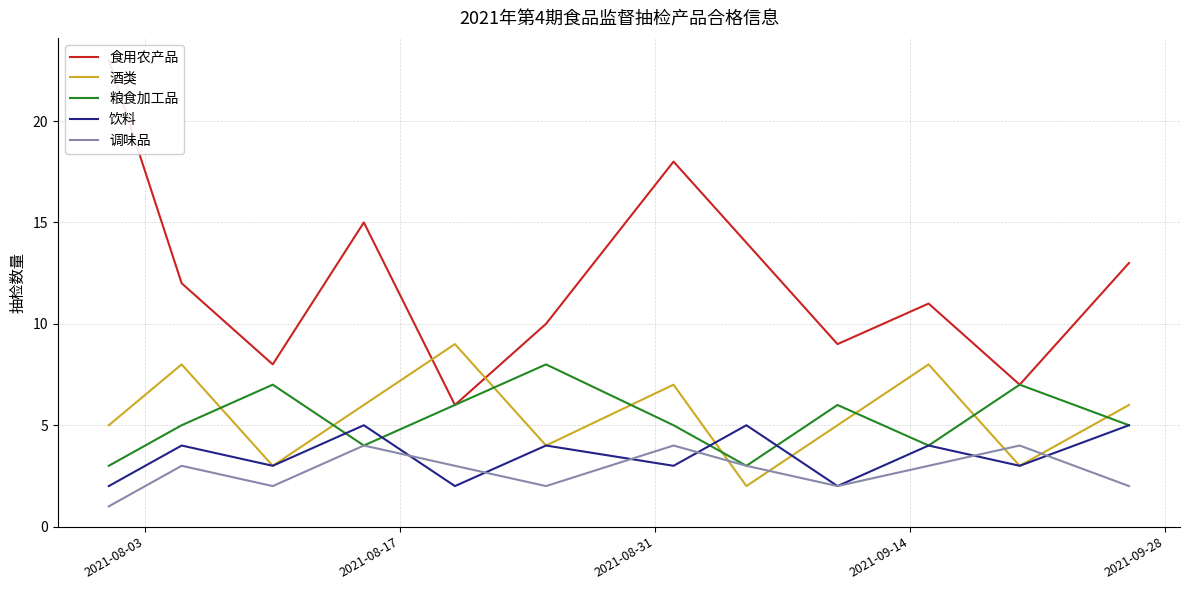

How many times do 酒类 and 粮食加工品 cross each other?

8